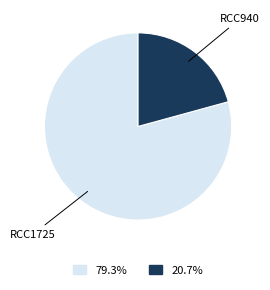

Which category has the biggest portion of the pie?

RCC1725